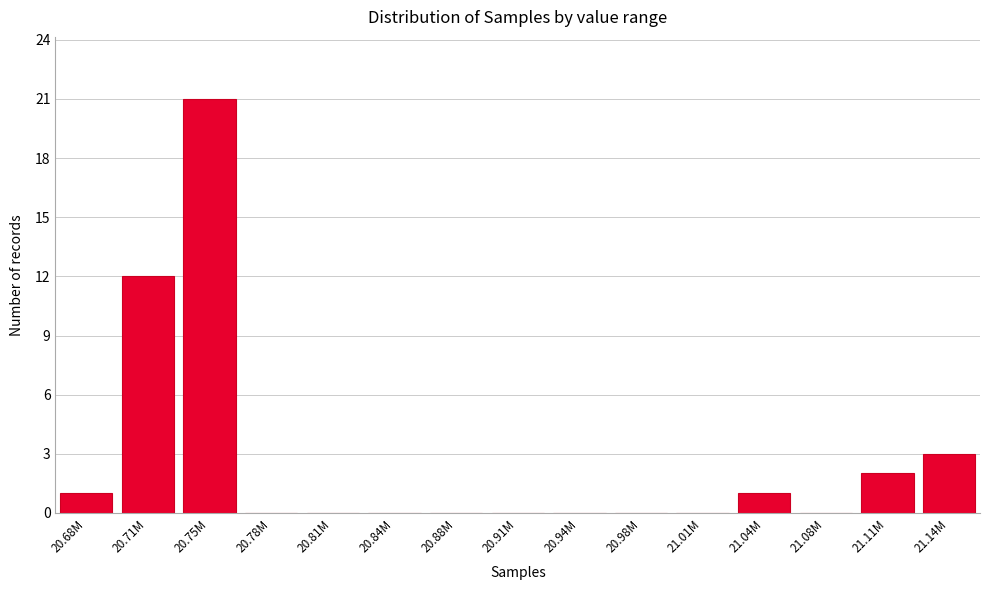

Reading left to right, what are all the values shown in this chart?

20.68M=1	20.71M=12	20.75M=21	20.78M=0	20.81M=0	20.84M=0	20.88M=0	20.91M=0	20.94M=0	20.98M=0	21.01M=0	21.04M=1	21.08M=0	21.11M=2	21.14M=3